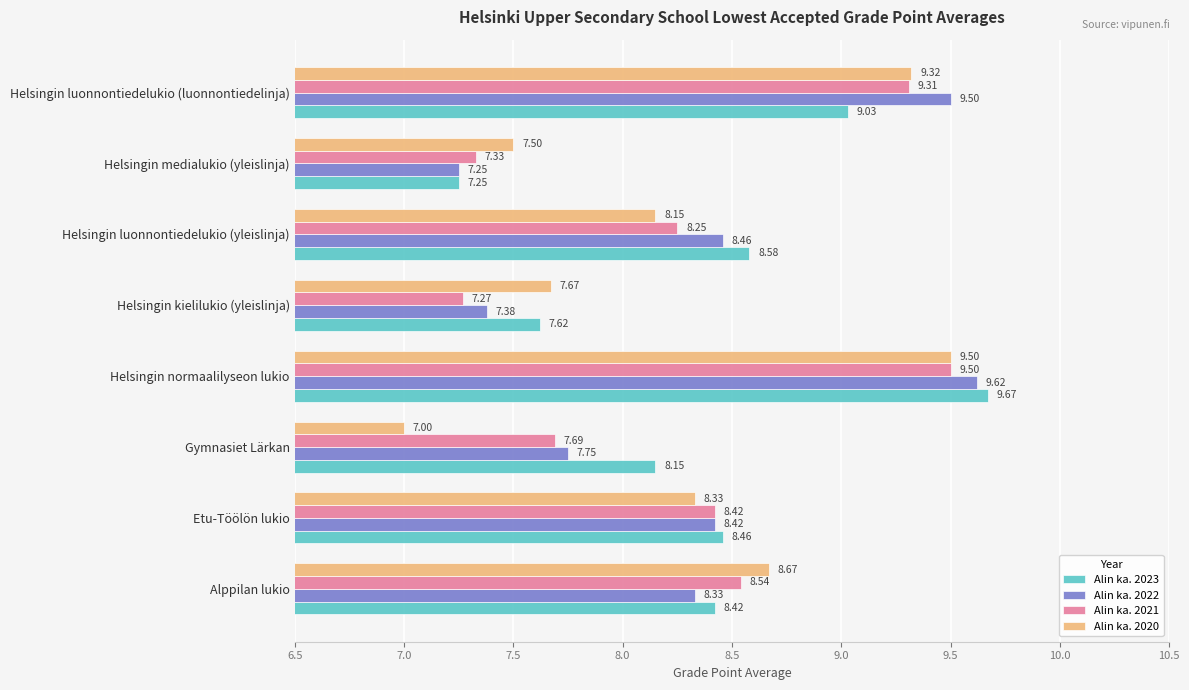

At which label does Alin ka. 2022 reach its minimum?

Helsingin medialukio (yleislinja)